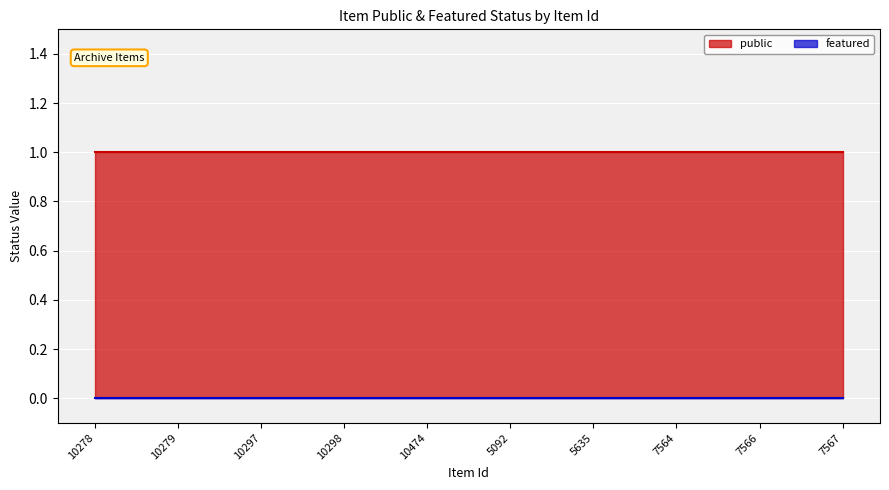

What is the label of the 9th point from the left?

7566